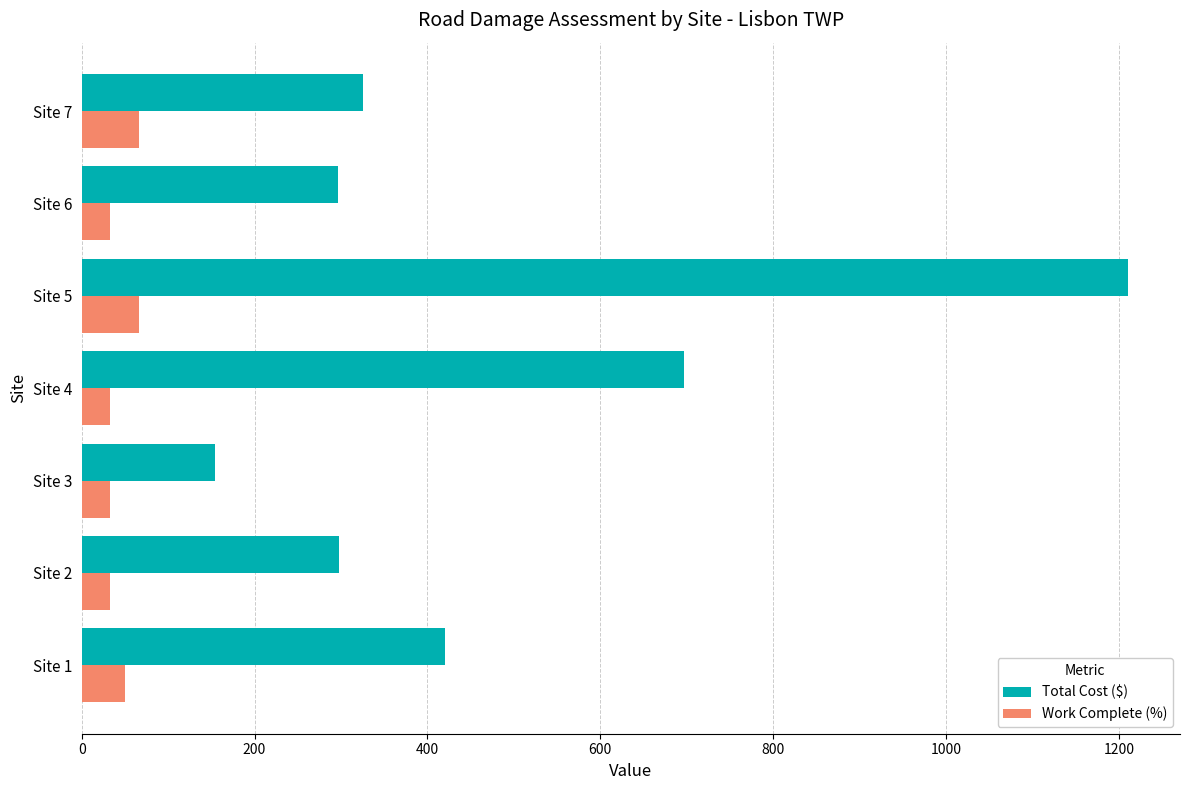

What is the smallest value displayed?

33.3